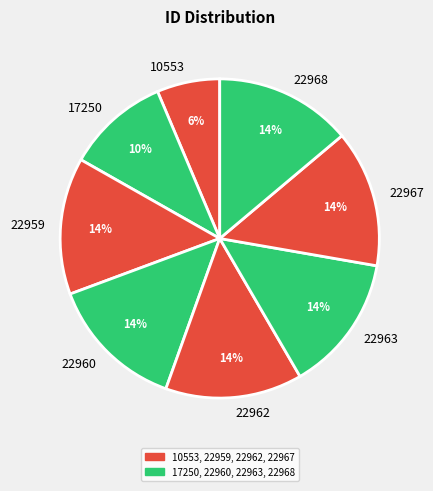

Is there any slice that represents more than half of the pie?

No